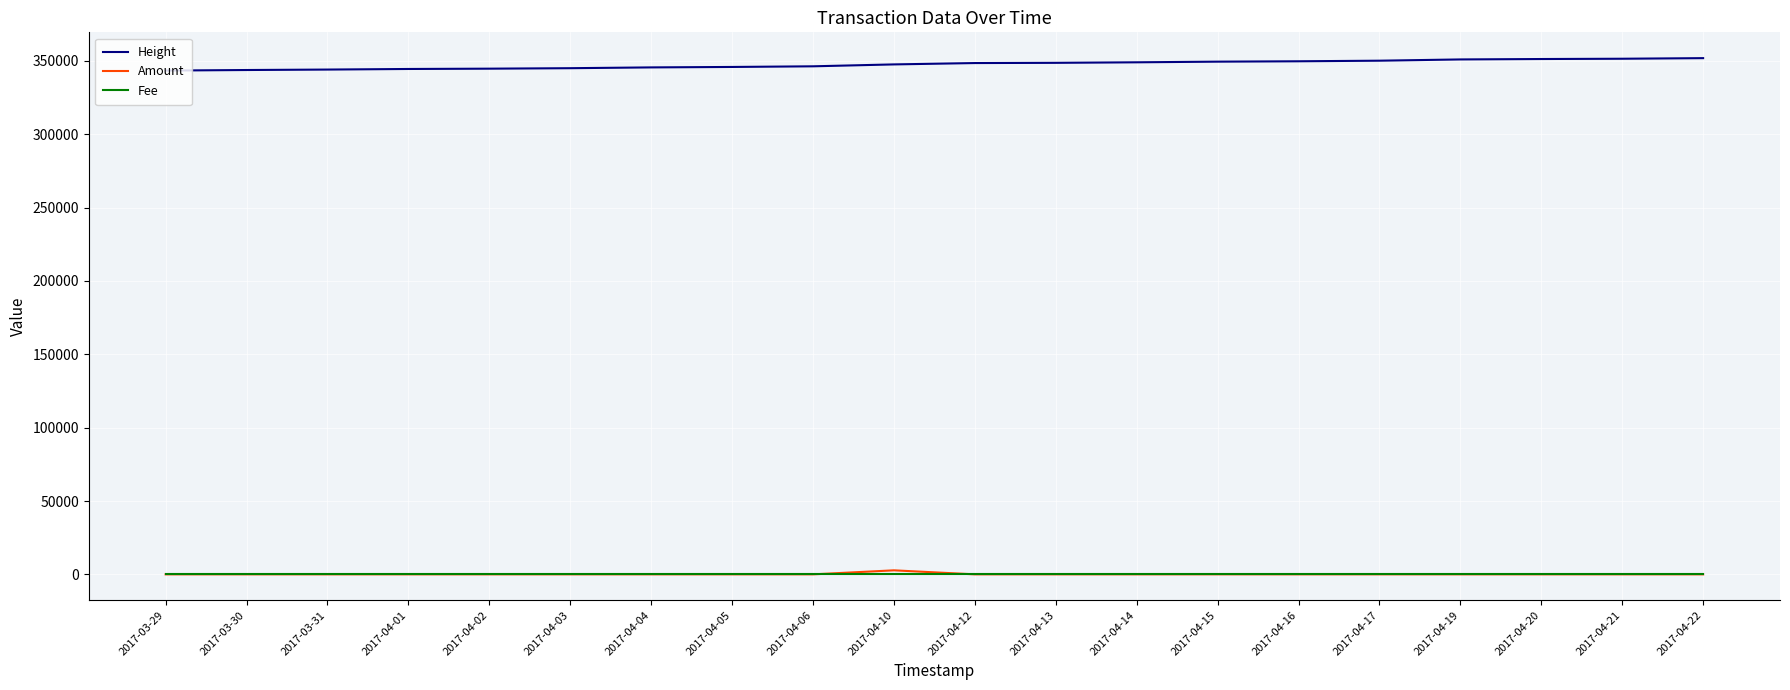

True or false: Height has a value of 490614.4 at 2017-04-15.

False